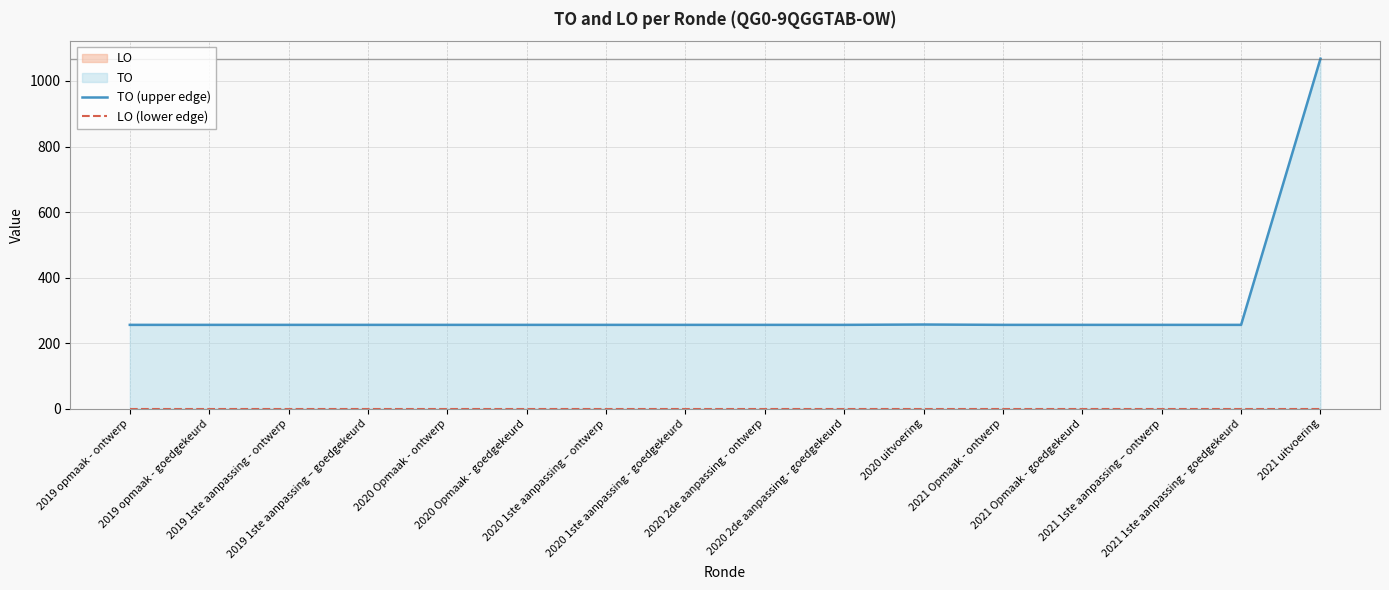

How many lines are shown in the chart?

2